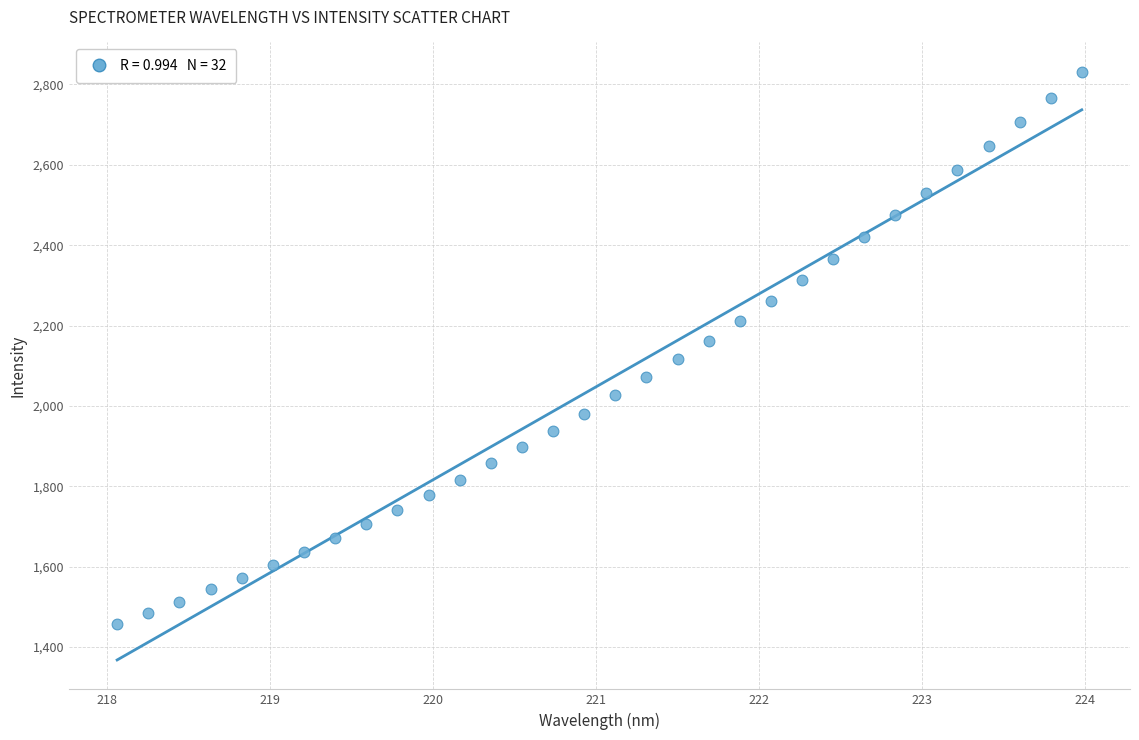

What is the range of Y values (max minus min)?

1375.4